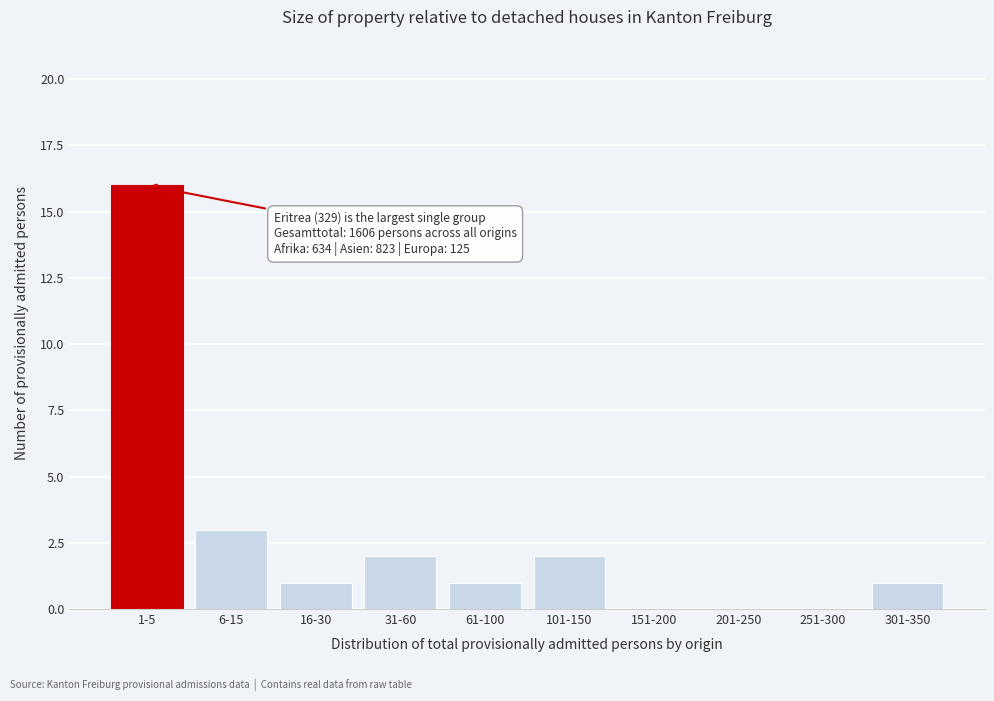

Reading left to right, what are all the values shown in this chart?

1-5=16	6-15=3	16-30=1	31-60=2	61-100=1	101-150=2	151-200=0	201-250=0	251-300=0	301-350=1